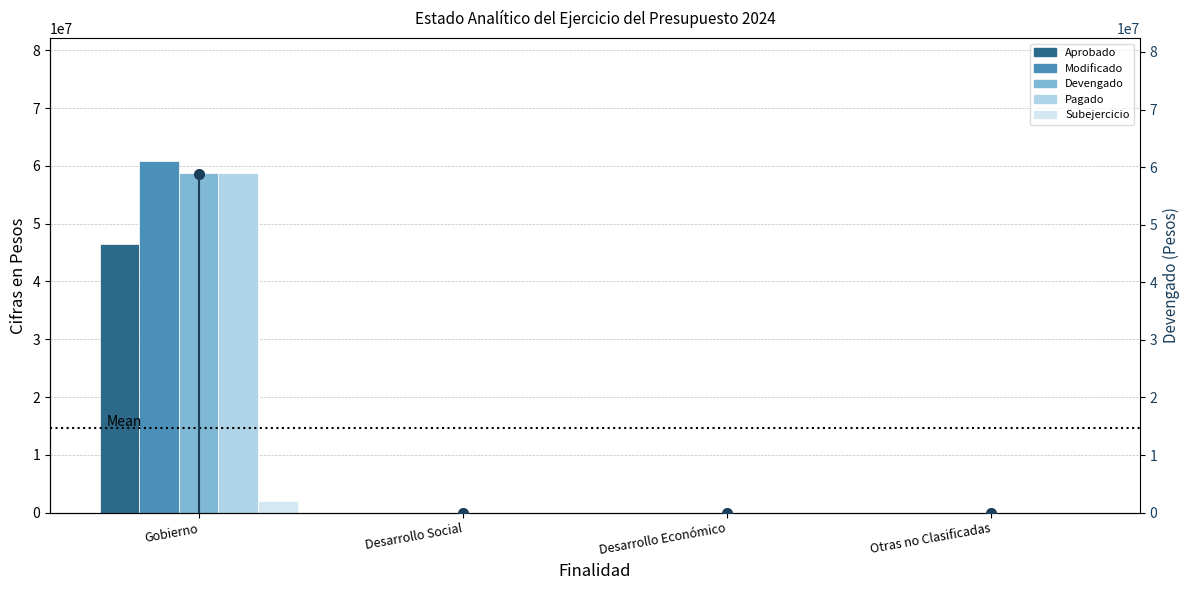

True or false: Aprobado has a value of 0 at Desarrollo Social.

True